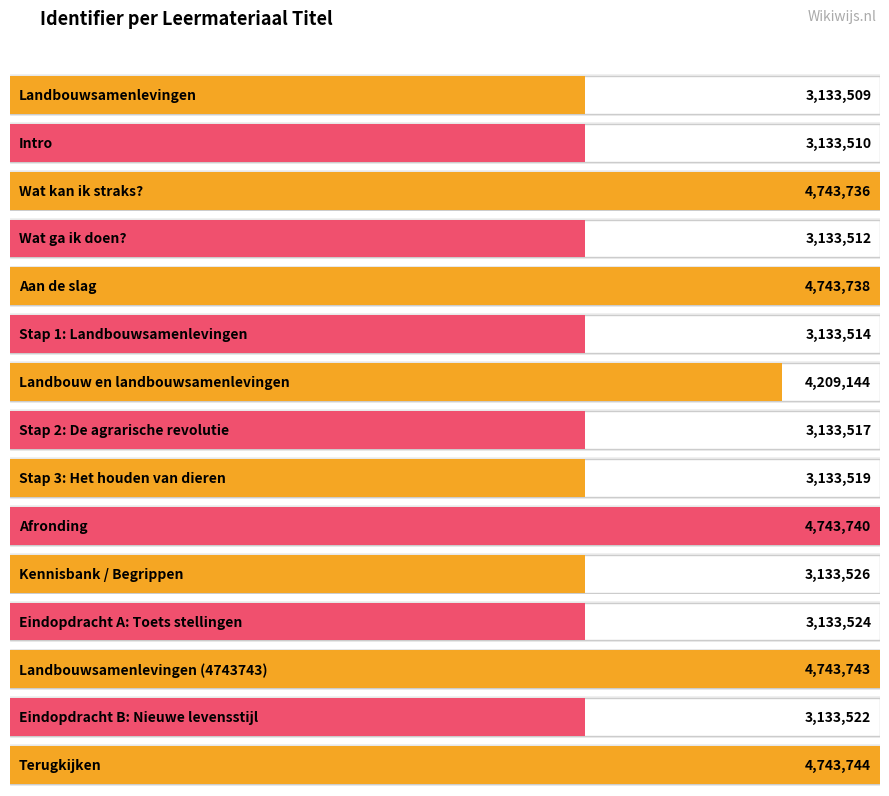

What is the value of the 9th bar from the left?

3133519